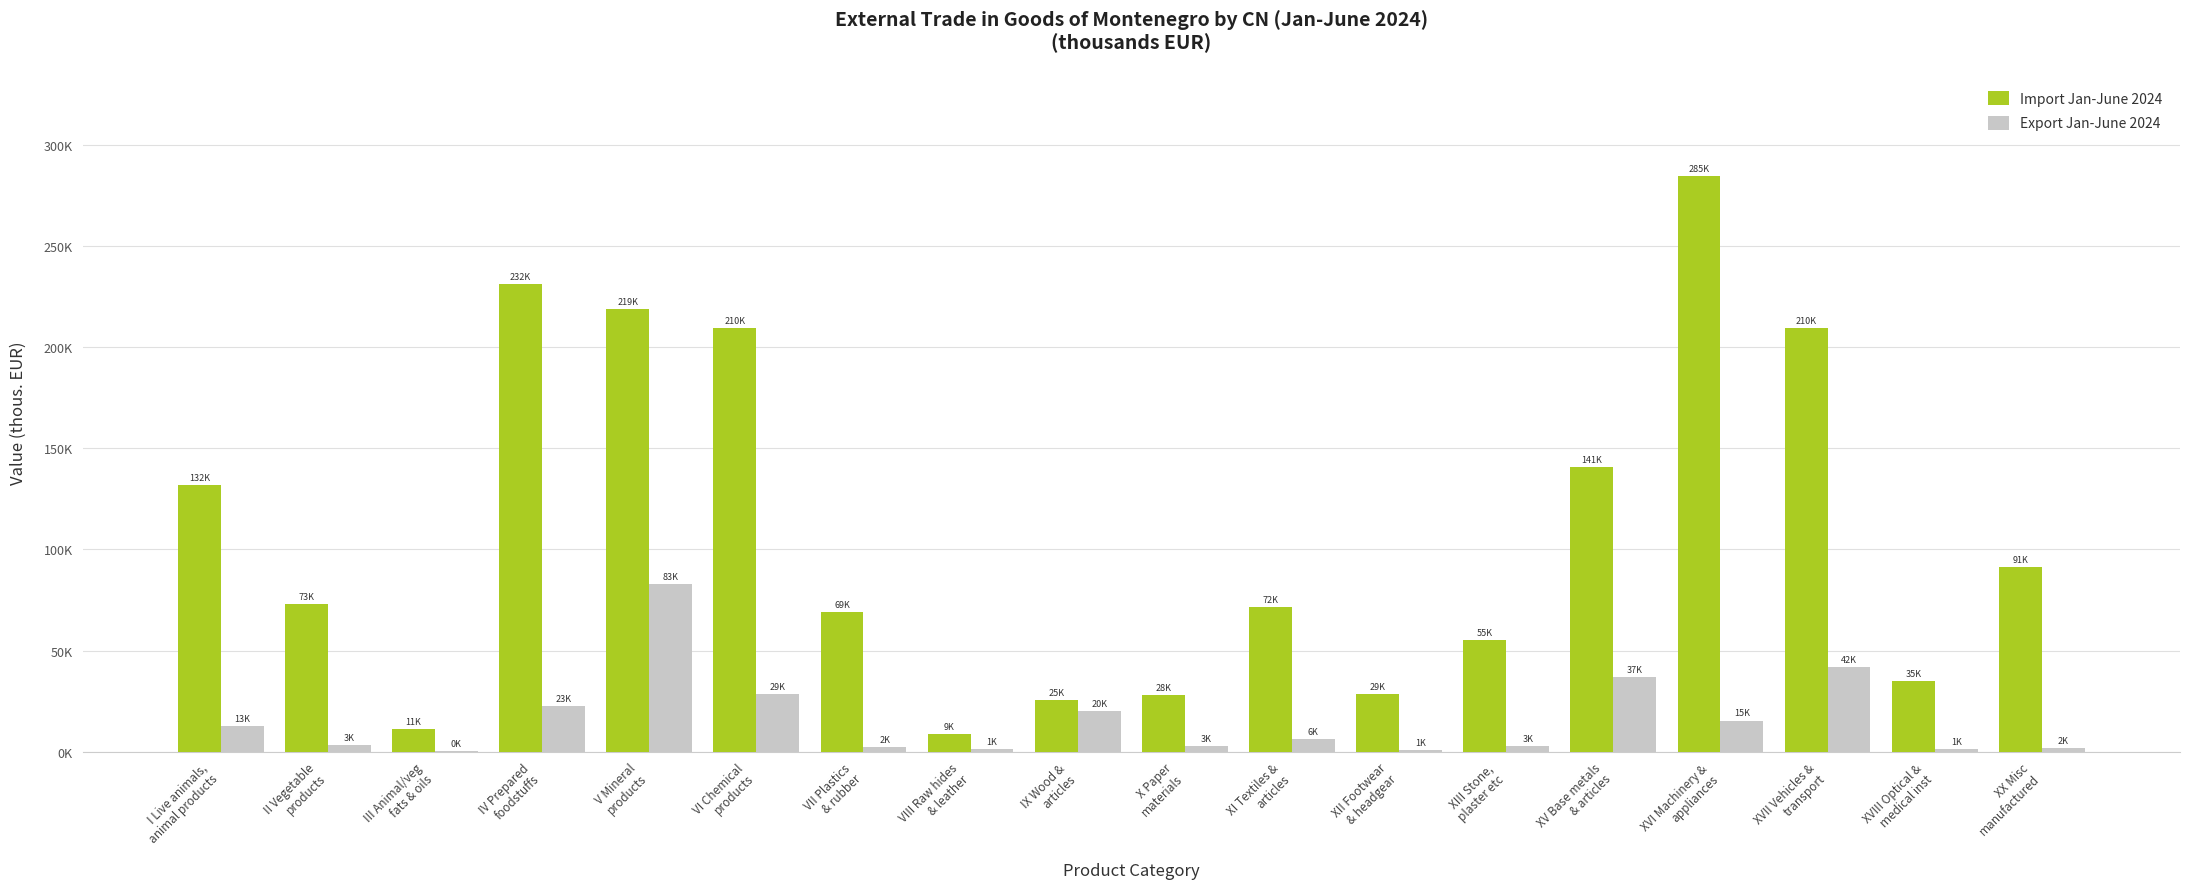

Are the bars grouped side by side (vs. stacked)?

Yes